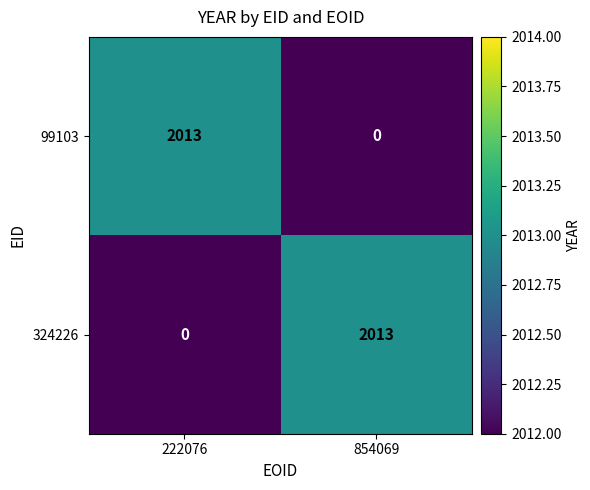

What is the sum of all 324226 values?

2013